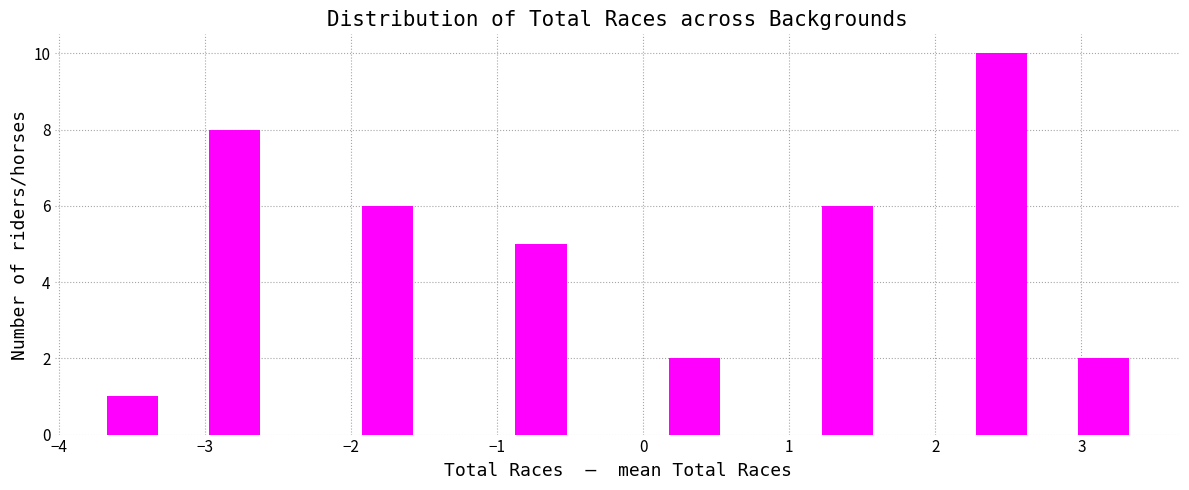

Around what value on the x-axis is the tallest bar? Give the approximate position of its centre, as read against the axis.

2.5